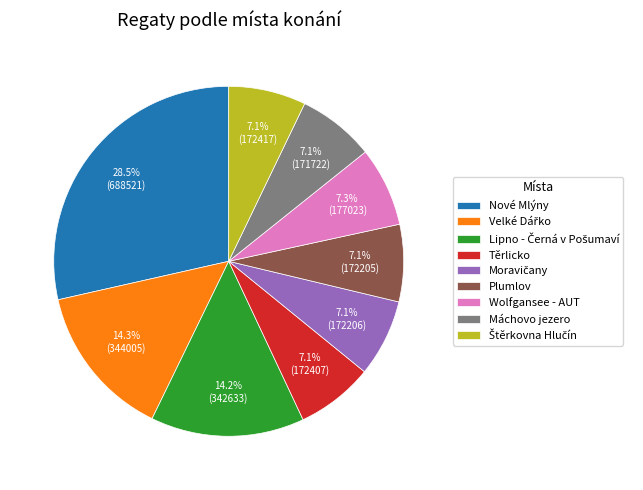

Is there a majority slice in this chart?

No